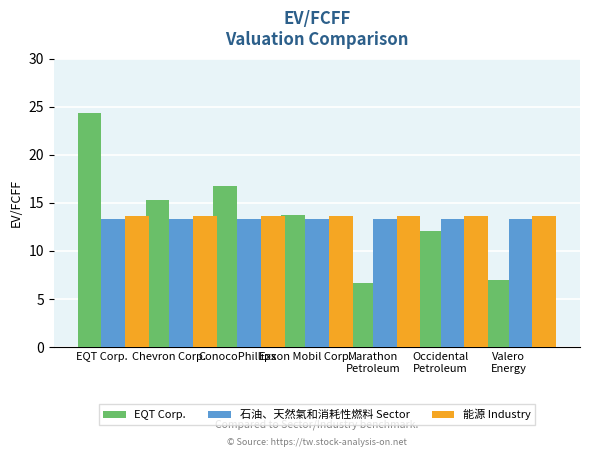

What is the approximate value of 能源 Industry at Chevron Corp.?

13.7